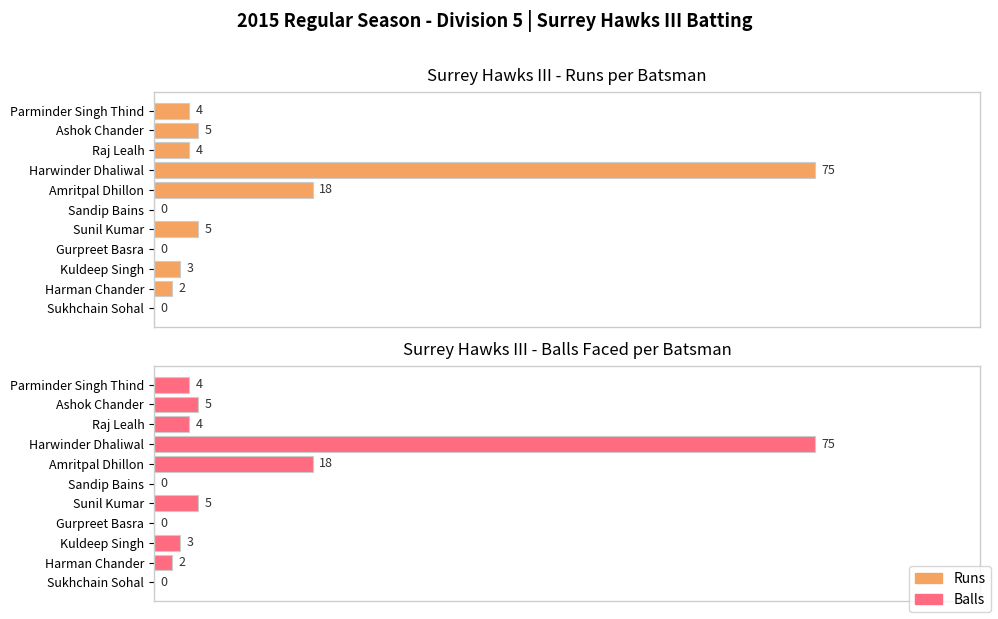

How many bars are there in each group?

2